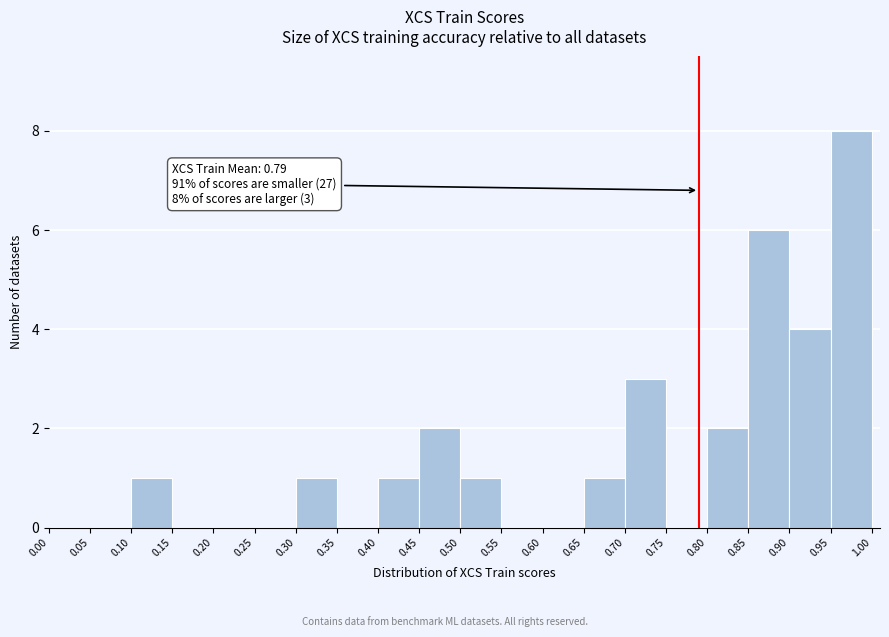

Over which range of the x-axis is the bar tallest?

0.95 to 1.00